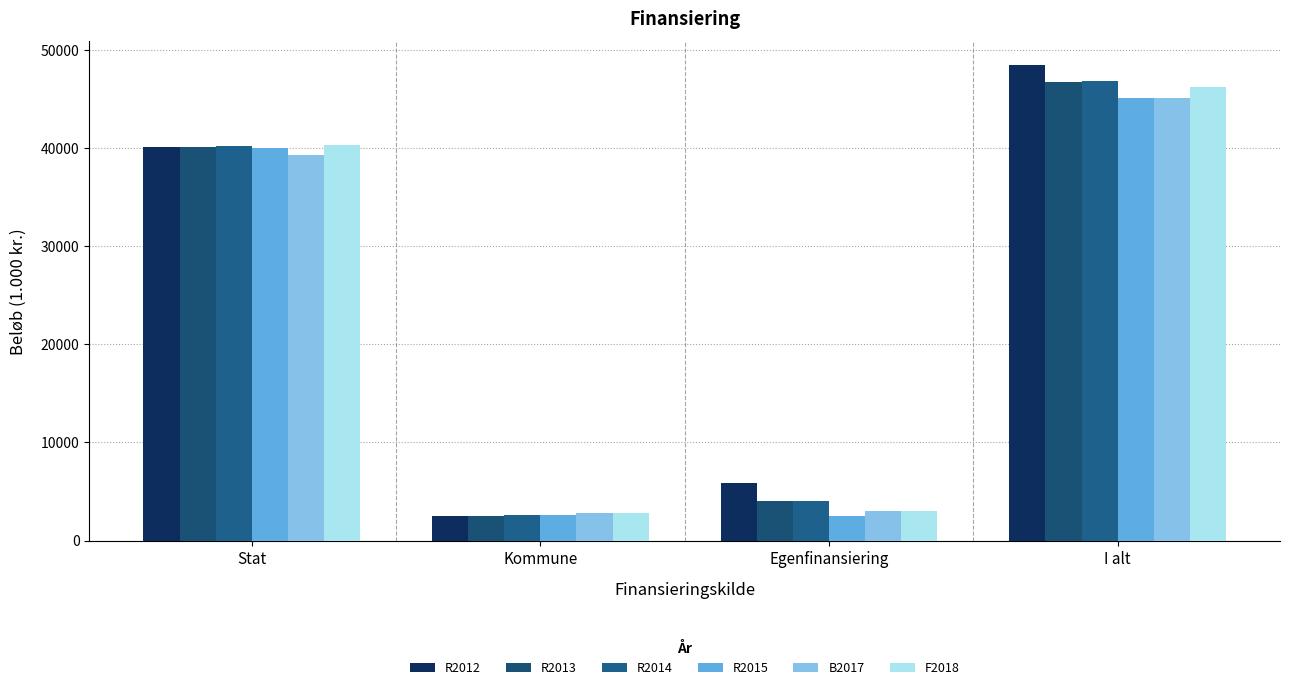

What is the label of the 3rd bar from the left?

Egenfinansiering